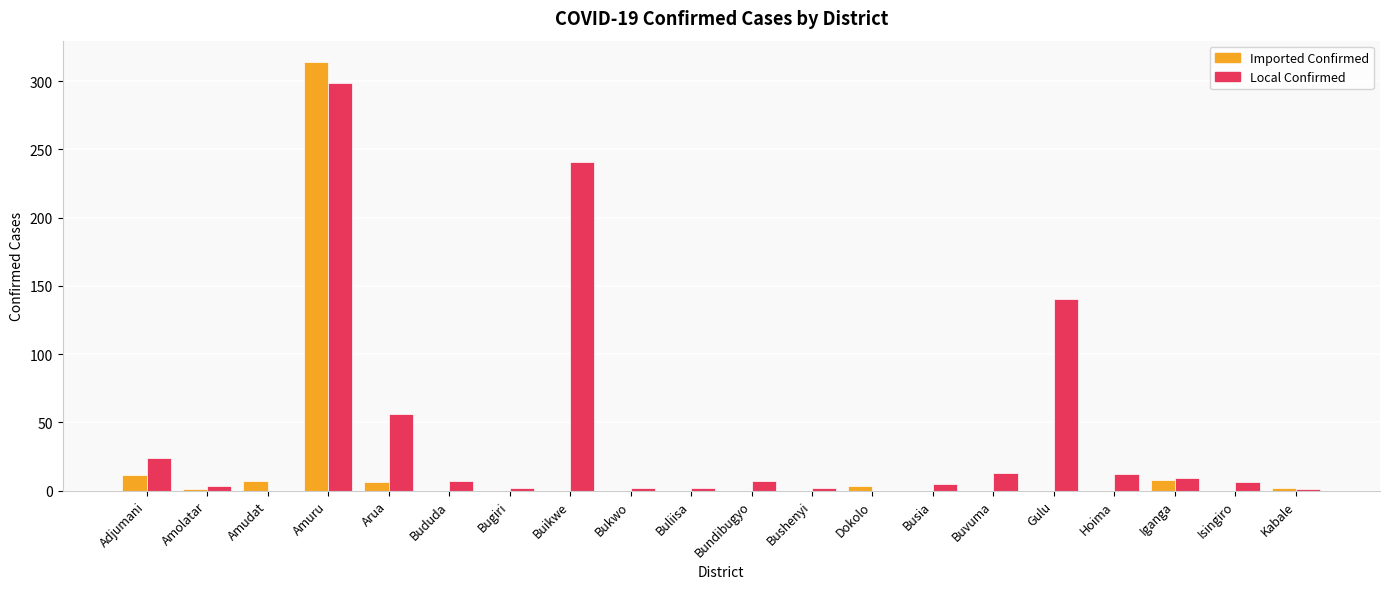

The Local Confirmed series shows 2 at Bushenyi. True or false?

True